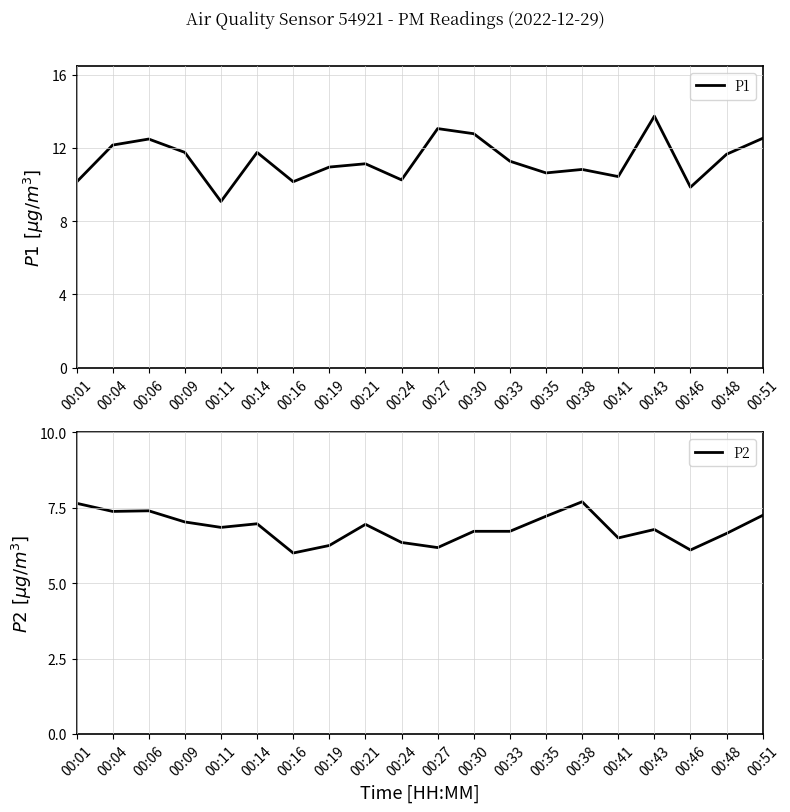

True or false: P1 has a value of 9.8 at 00:46.

True